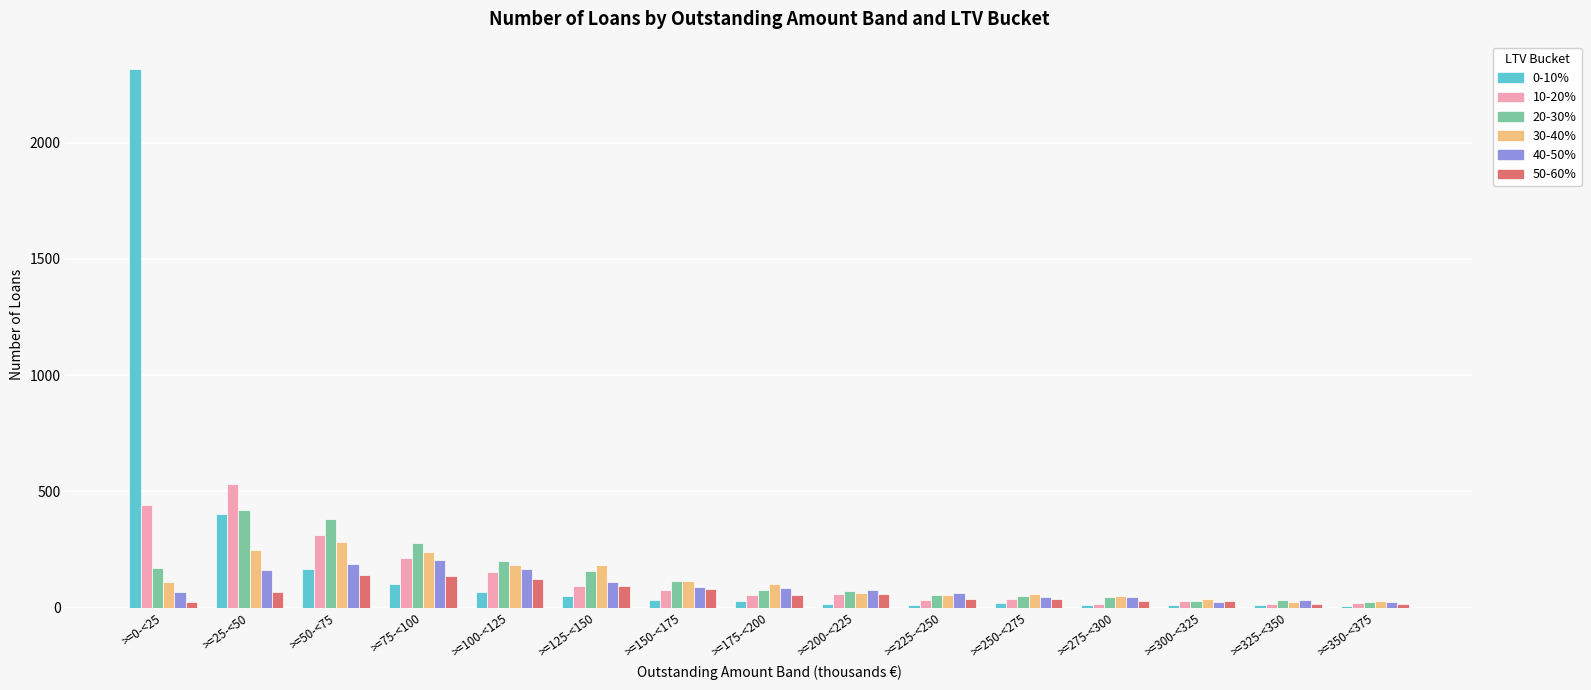

What is the difference between the highest and lowest values at >=225-<250?

49